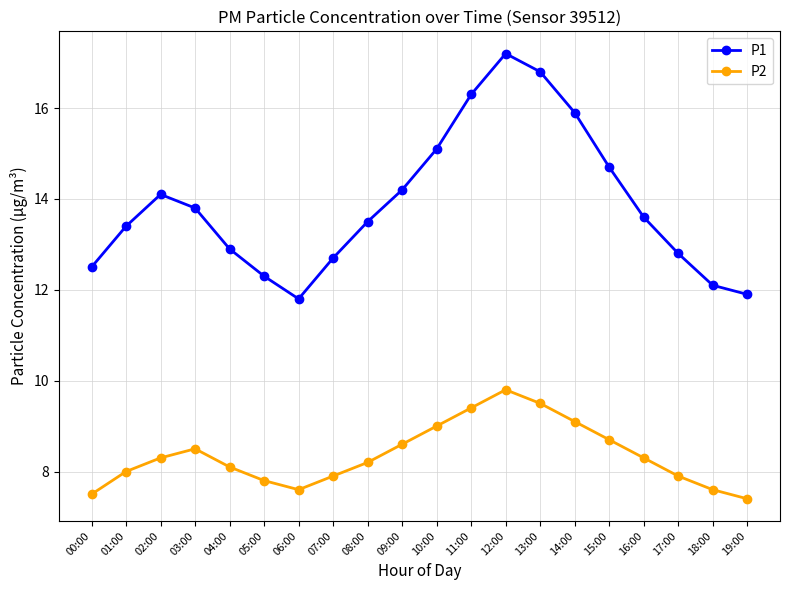

Where is the first local minimum for P2?

06:00